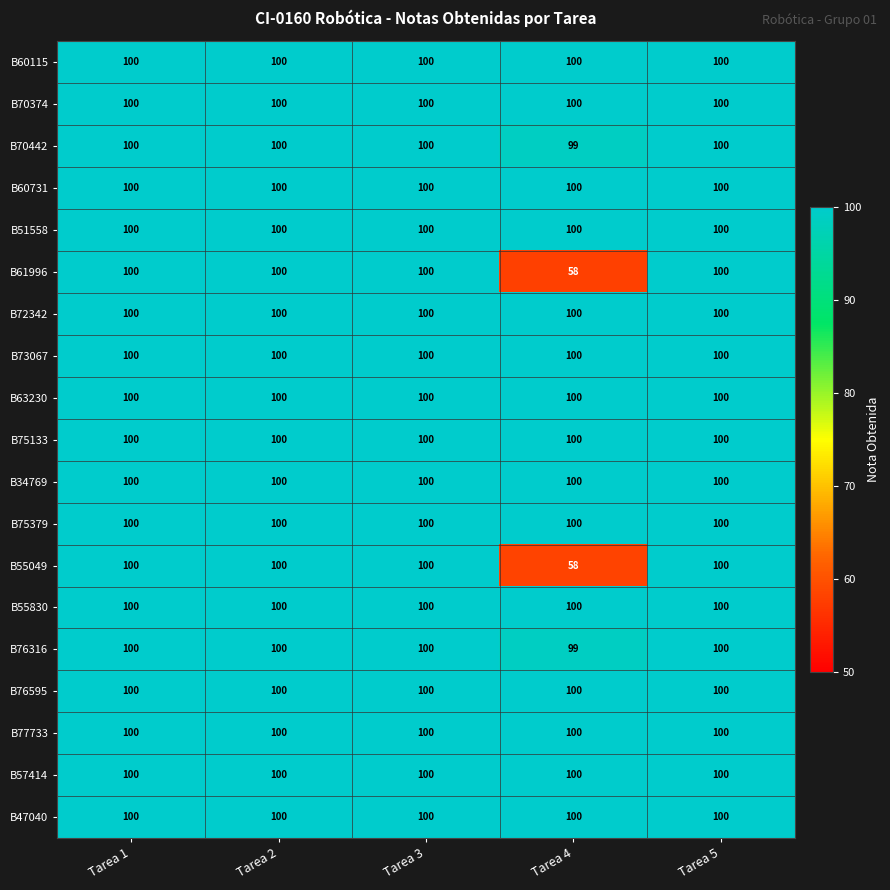

The B75379 series shows 100 at Tarea 2. True or false?

True